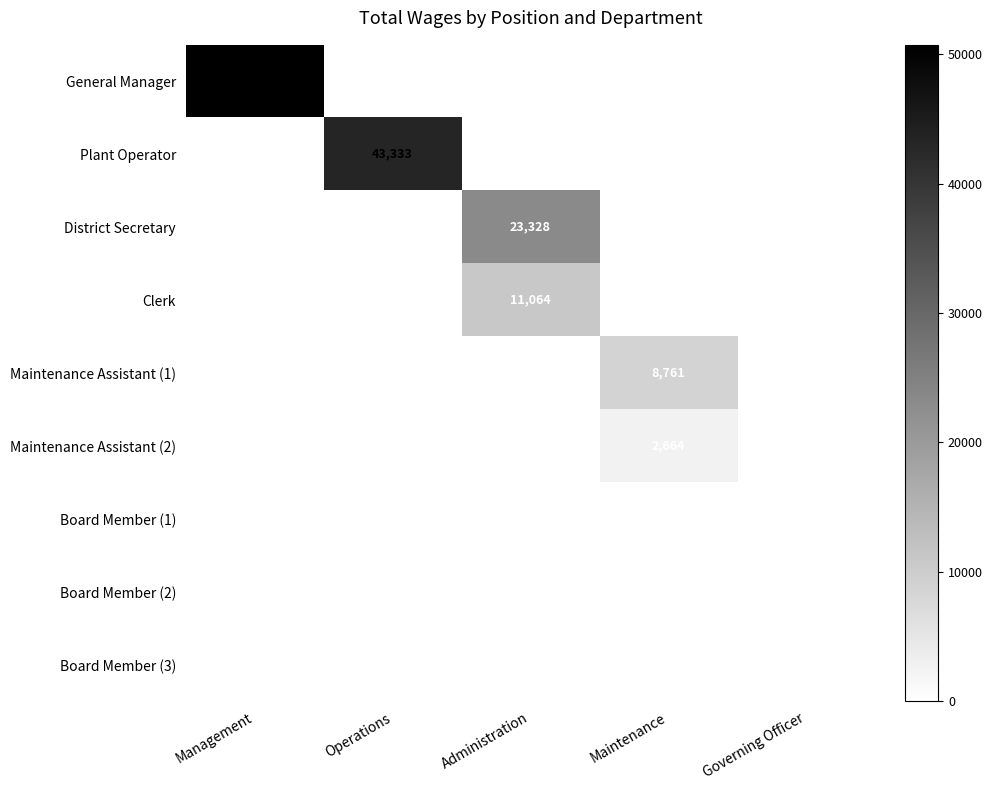

Which series has the widest spread of values?

General Manager